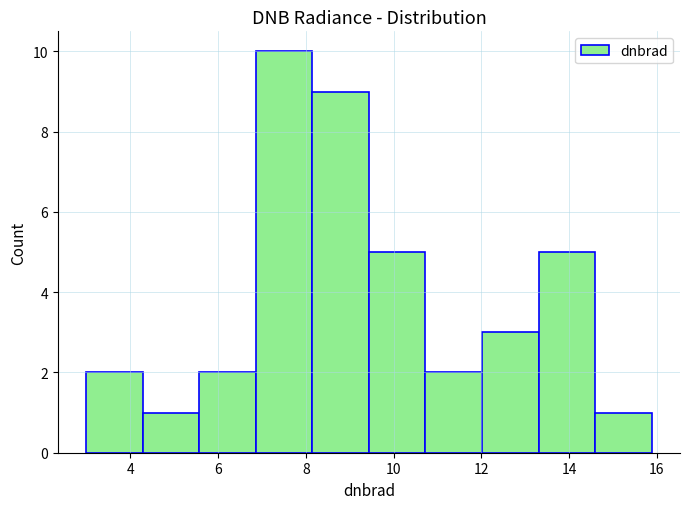

Over which range of the x-axis is the bar tallest?

6.8 to 8.2